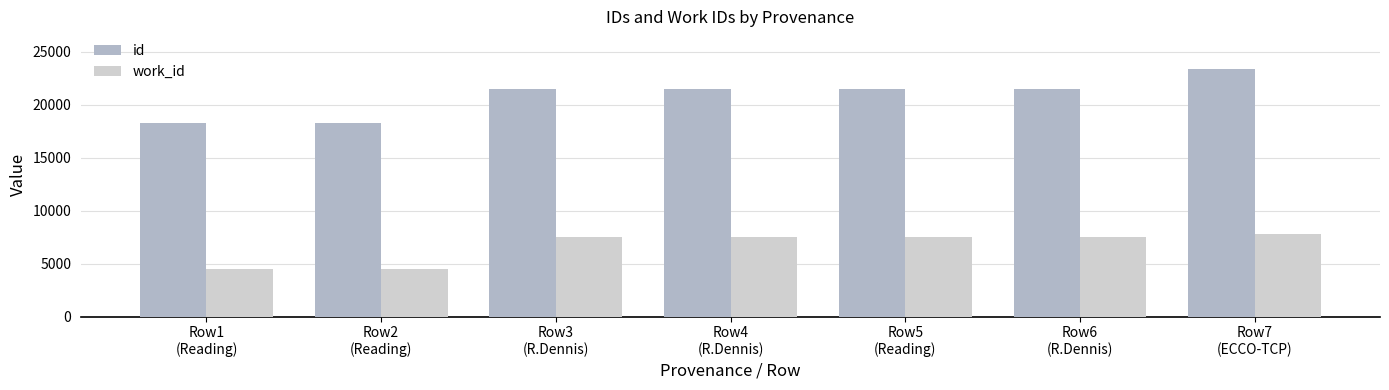

Are the bars horizontal?

No